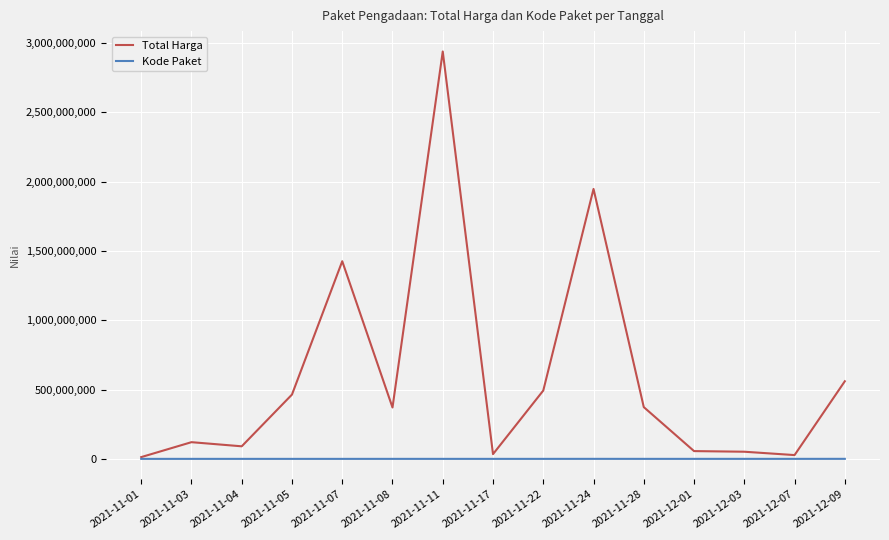

Where is Total Harga nearest to the value 1475895370?

2021-11-07